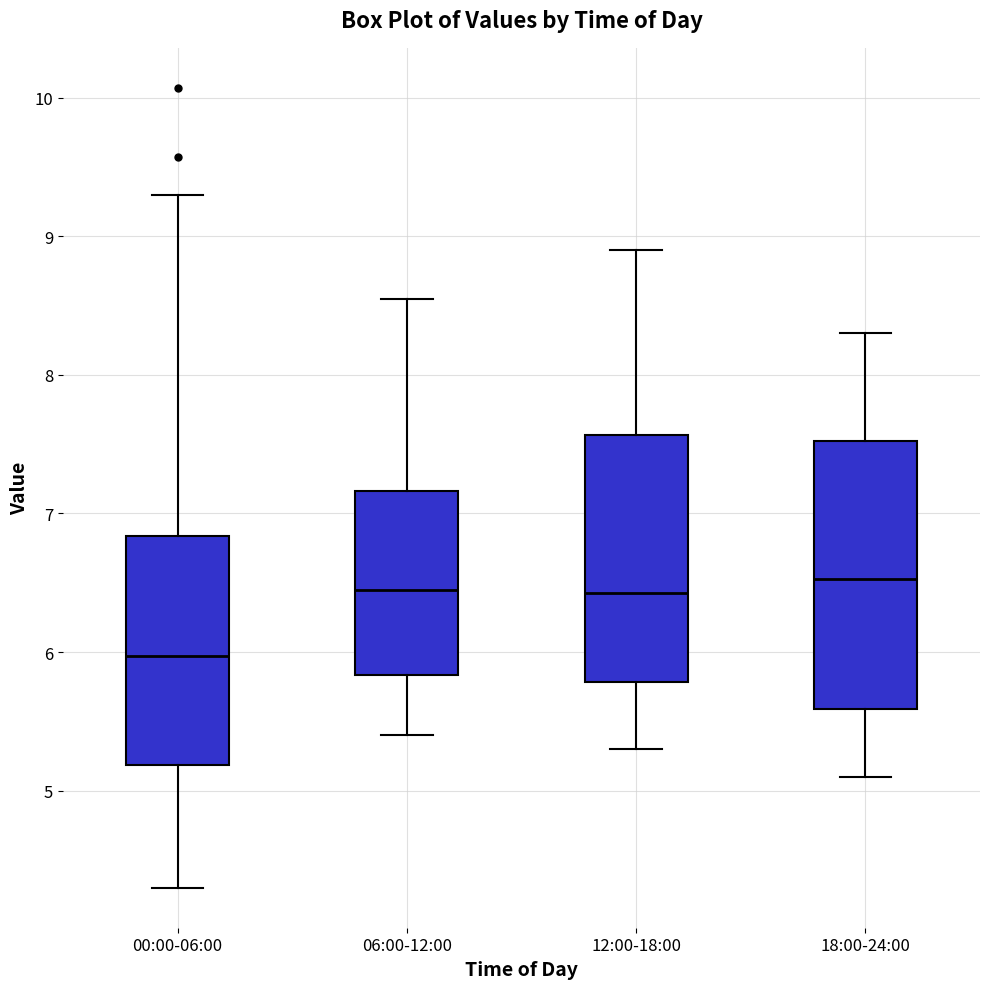

Reading left to right, read every box against the y-axis: the position of its median line, the range the box covers, and the ends of its whiskers. The values are not printed on the chart, so give them approximately, as read against the axis.

00:00-06:00: median 6.0, box 5.2 to 6.8, whiskers 4.3 to 9.3
06:00-12:00: median 6.5, box 5.8 to 7.2, whiskers 5.4 to 8.6
12:00-18:00: median 6.4, box 5.8 to 7.6, whiskers 5.3 to 8.9
18:00-24:00: median 6.5, box 5.6 to 7.5, whiskers 5.1 to 8.3